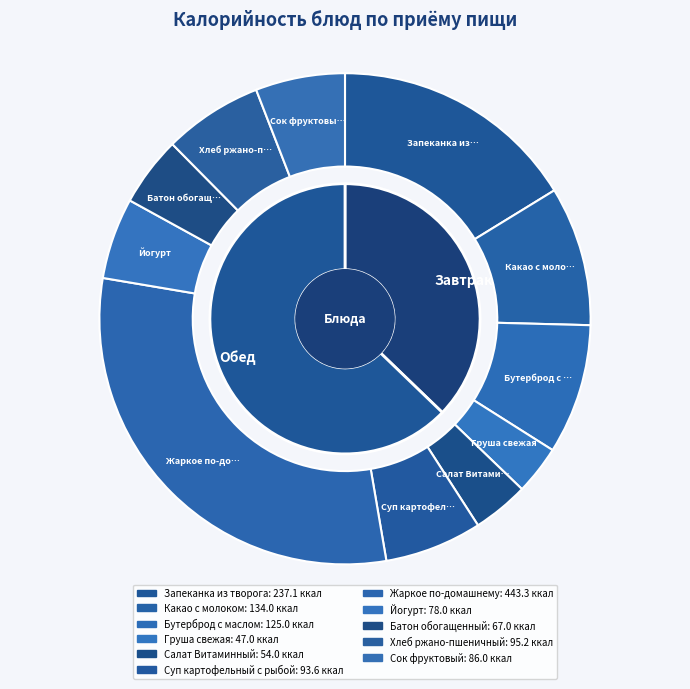

Approximately how many times larger is the value at Жаркое по-домашнему compared to Суп картофельный с рыбой?

4.7